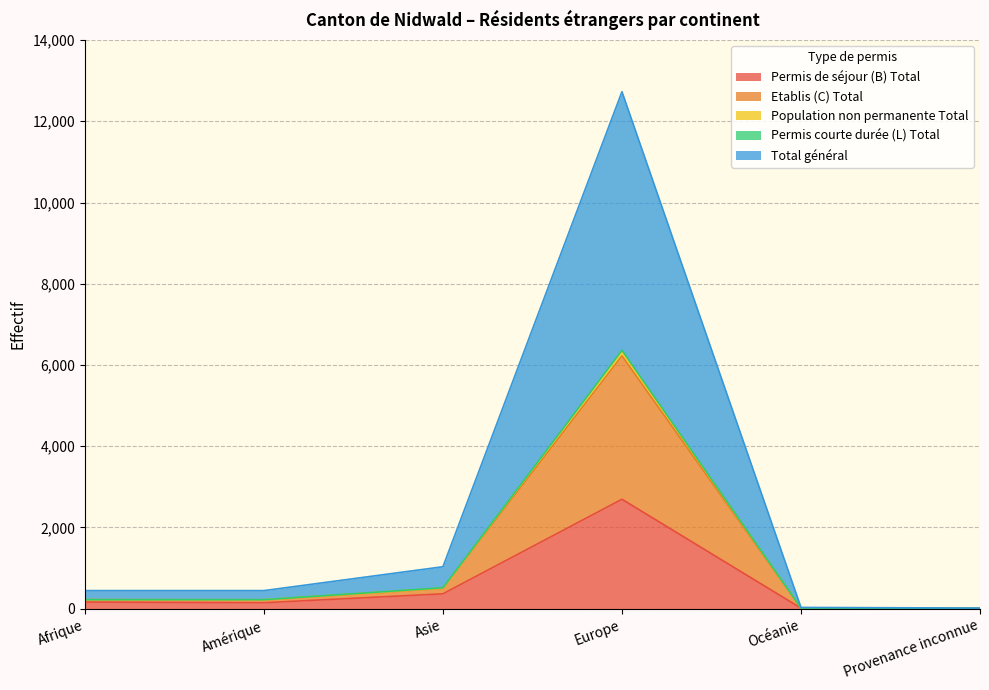

What is the label of the 2nd point from the right?

Océanie